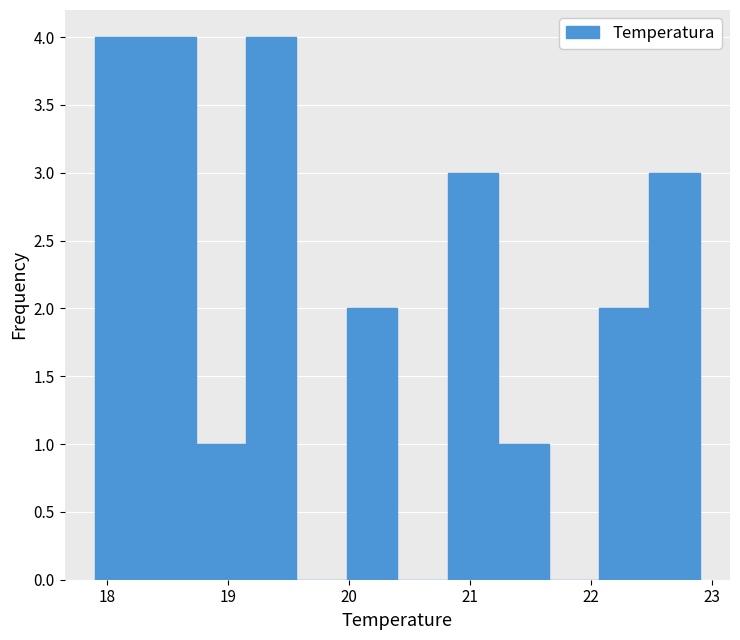

Reading left to right, list every bar in this chart as the range it spans on the x-axis followed by its height. Neither the bar edges nor the heights are printed on the chart, so give them approximately, as read against the axes.

17.9 to 18.3: 4
18.3 to 18.7: 4
18.7 to 19.2: 1
19.2 to 19.6: 4
19.6 to 20.0: 0
20.0 to 20.4: 2
20.4 to 20.8: 0
20.8 to 21.2: 3
21.2 to 21.7: 1
21.7 to 22.1: 0
22.1 to 22.5: 2
22.5 to 22.9: 3